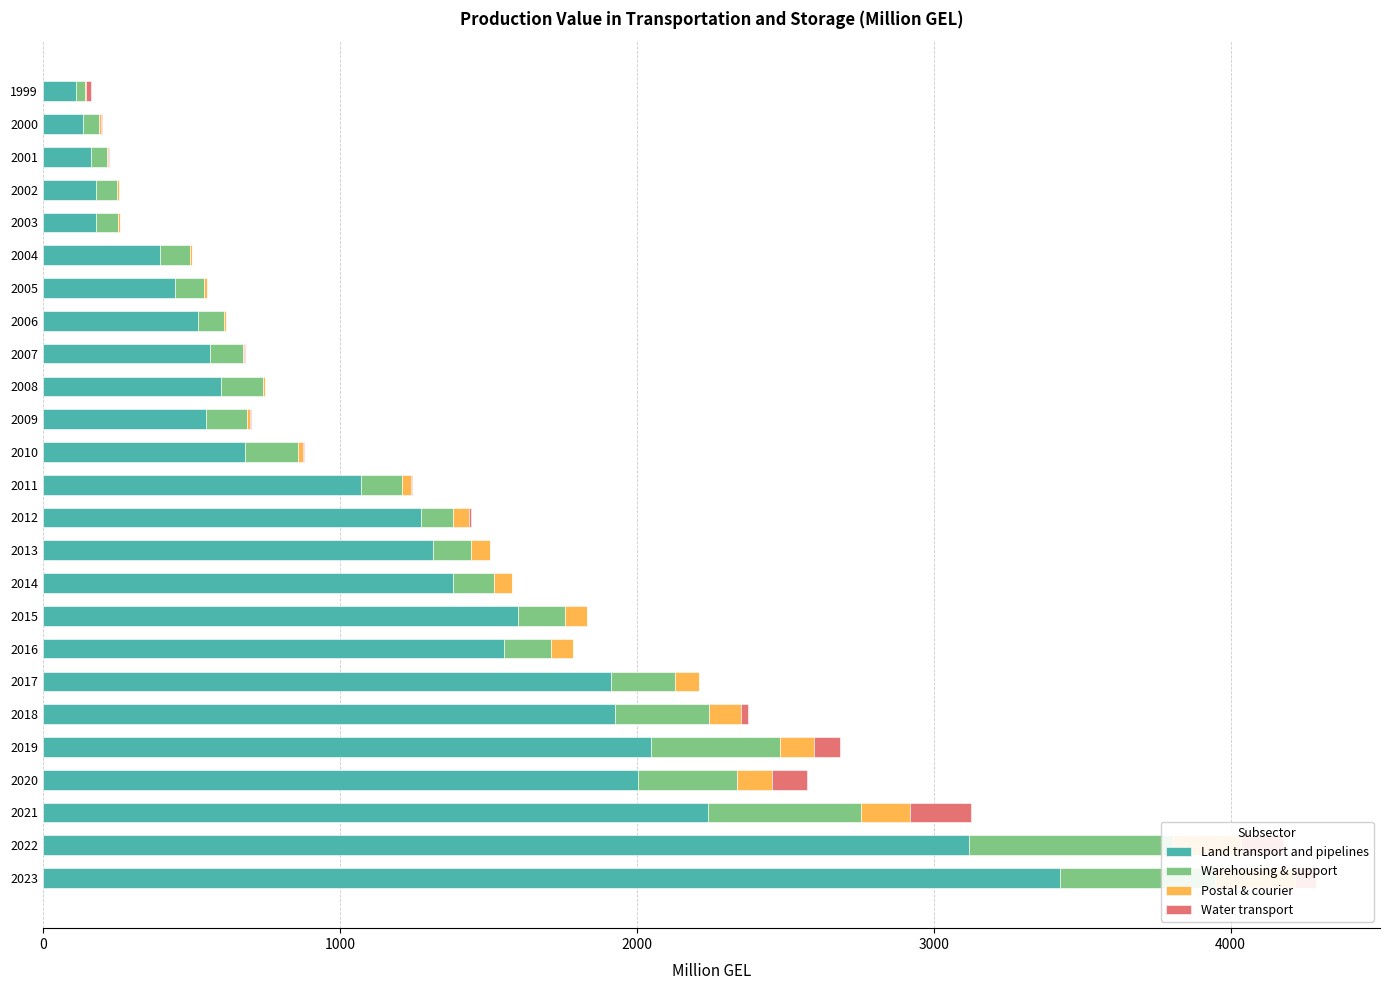

What is the approximate value of Water transport at 2021?

205.0